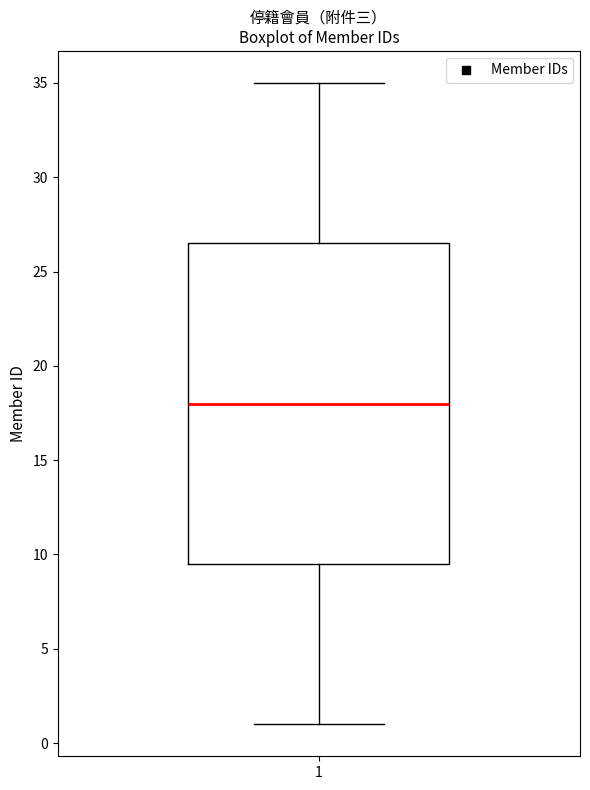

Transcribe this box plot: give where the median line is, the range the box spans, and where the two whiskers end, as read against the y-axis. The values are not printed on the chart, so give them approximately, as read against the axis.

median 18.0, box 9.5 to 26.5, whiskers 1.0 to 35.0